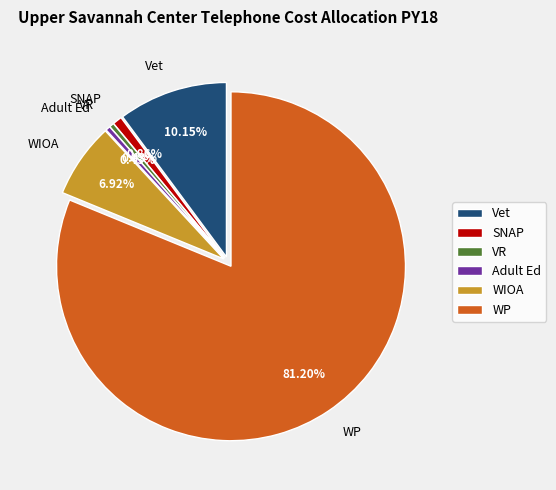

Which category has the smallest portion of the pie?

VR